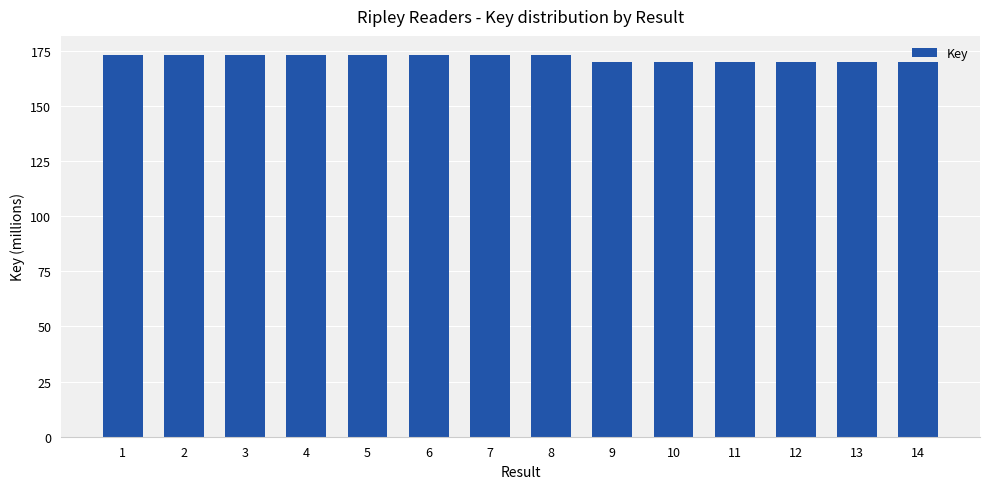

What is the change in value from 6 to 9?

-3.1